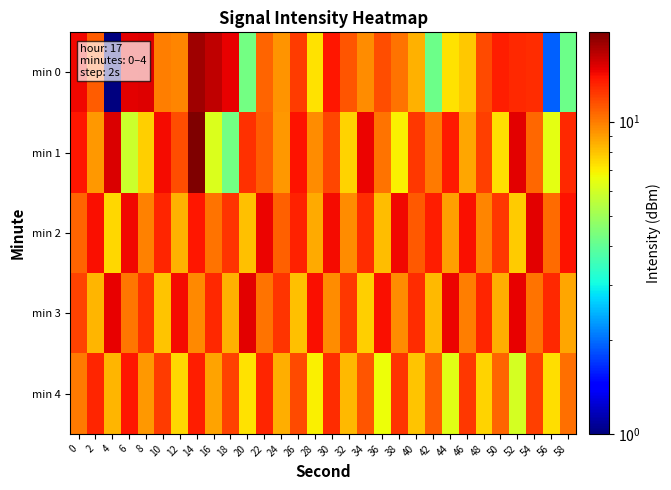

Reading left to right, transcribe all the data shown in this chart.

min 0: 0=14.4	2=11.1	4=1.0	6=14.9	8=15.0	10=9.9	12=9.7	14=17.7	16=16.4	18=14.8	20=4.3	22=10.8	24=9.3	26=12.2	28=7.2	30=13.7	32=11.3	34=9.5	36=11.6	38=10.3	40=8.5	42=4.2	44=7.3	46=7.9	48=11.7	50=13.5	52=13.0	54=12.9	56=1.9	58=4.2
min 1: 0=13.8	2=9.2	4=15.3	6=5.8	8=7.7	10=14.2	12=11.6	14=19.3	16=6.2	18=4.3	20=12.7	22=11.0	24=9.1	26=13.9	28=9.4	30=11.8	32=7.6	34=14.5	36=10.3	38=6.9	40=12.4	42=10.0	44=13.6	46=8.7	48=12.1	50=7.3	52=14.8	54=10.6	56=6.4	58=13.0
min 2: 0=10.7	2=14.0	4=7.5	6=14.3	8=9.8	10=13.1	12=8.4	14=13.7	16=10.2	18=12.5	20=8.0	22=14.6	24=10.9	26=13.3	28=8.6	30=14.2	32=9.5	34=12.8	36=8.1	38=14.4	40=11.1	42=13.4	44=8.9	46=14.1	48=9.7	50=12.4	52=7.8	54=14.9	56=10.5	58=13.8
min 3: 0=11.9	2=8.3	4=14.7	6=10.1	8=12.6	10=7.9	12=14.2	14=9.6	16=13.0	18=8.4	20=14.8	22=10.2	24=12.5	26=8.0	28=14.1	30=9.5	32=12.3	34=7.7	36=14.0	38=9.4	40=12.8	42=8.2	44=14.5	46=9.9	48=13.1	50=8.5	52=14.7	54=10.3	56=12.9	58=8.7
min 4: 0=10.0	2=13.1	4=8.3	6=13.7	8=9.1	10=12.2	12=7.5	14=13.4	16=8.8	18=11.9	20=7.2	22=13.1	24=8.5	26=11.6	28=6.9	30=12.8	32=8.2	34=11.3	36=6.6	38=12.5	40=7.9	42=11.0	44=6.3	46=12.3	48=7.6	50=10.7	52=6.0	54=12.0	56=7.3	58=10.4